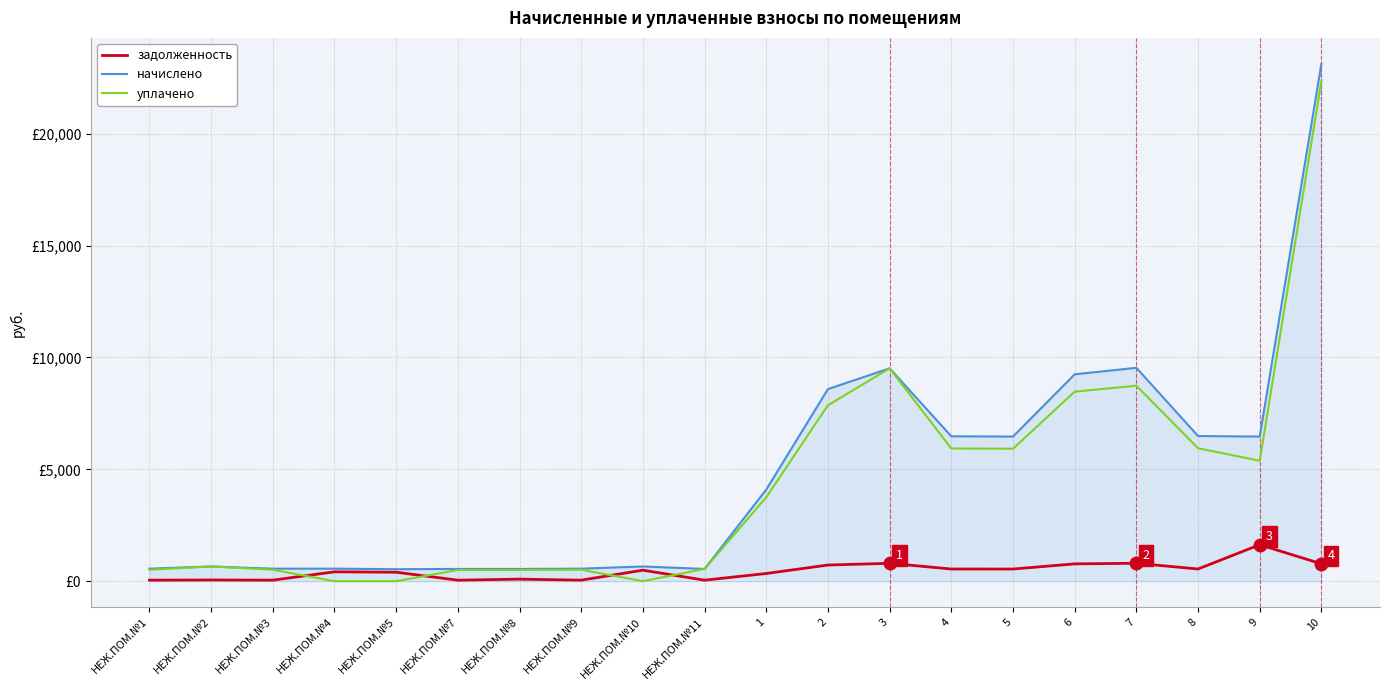

Does the chart have visible grid lines?

Yes